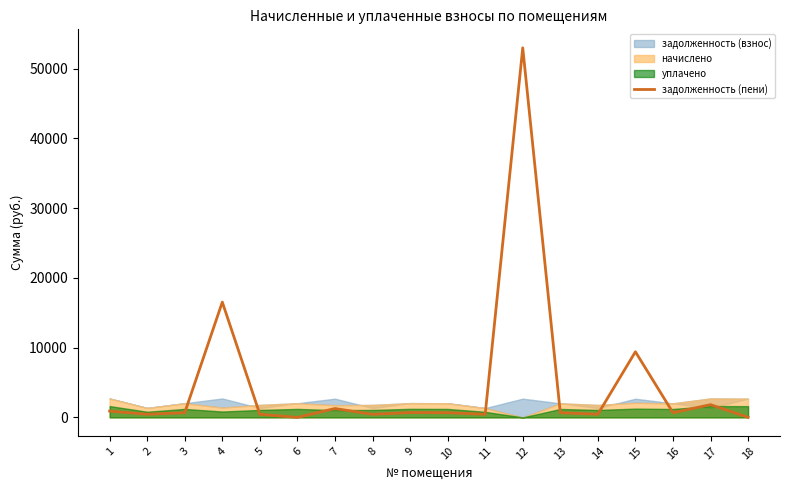

How many interior local peaks (higher than both neighbors) does the data have?

6